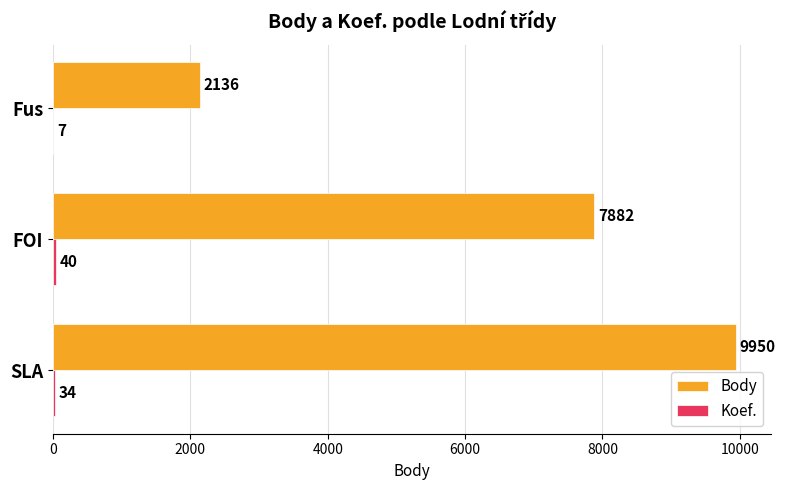

How many categories are shown in the chart?

3